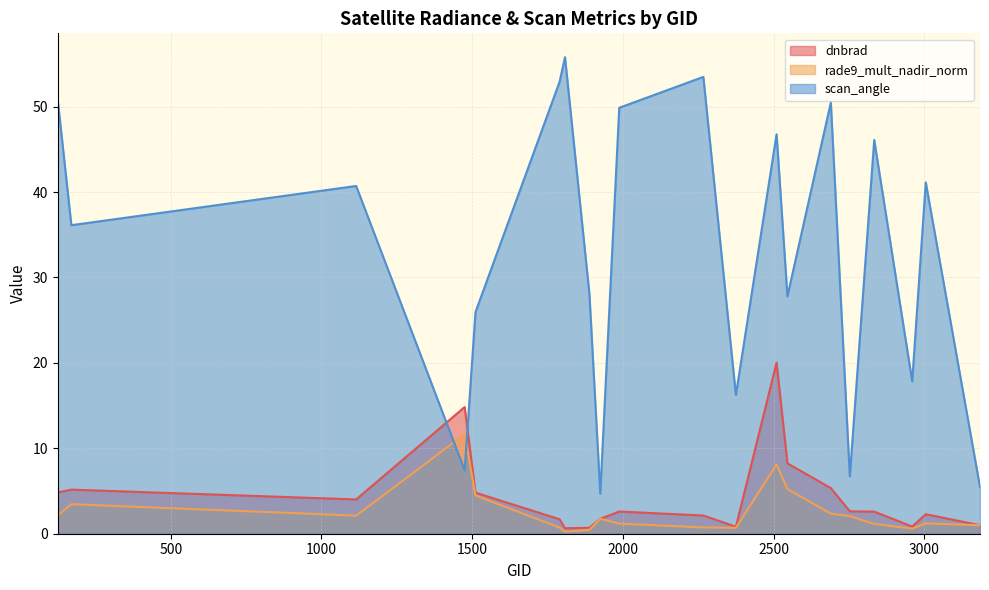

Count the number of data series in this chart.

3